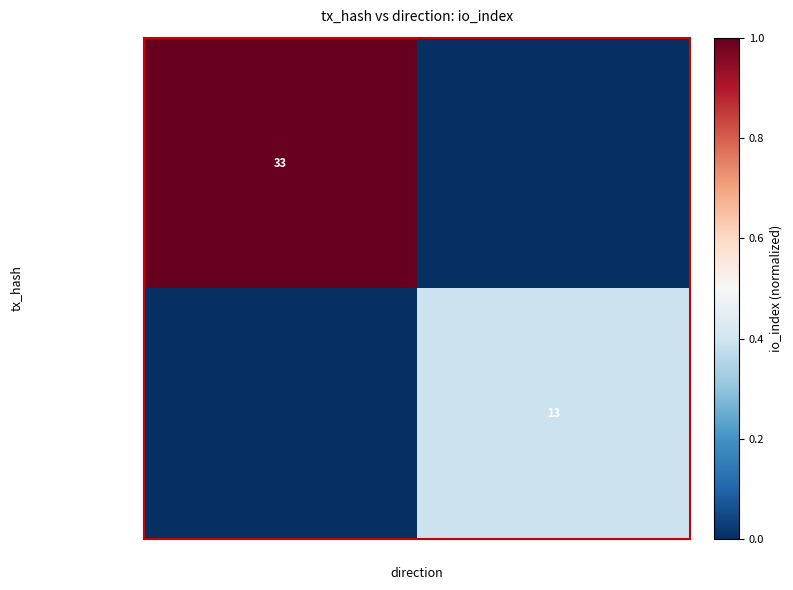

True or false: 153ca45a20...aacbcd64 has a value of 54 at -1.

False